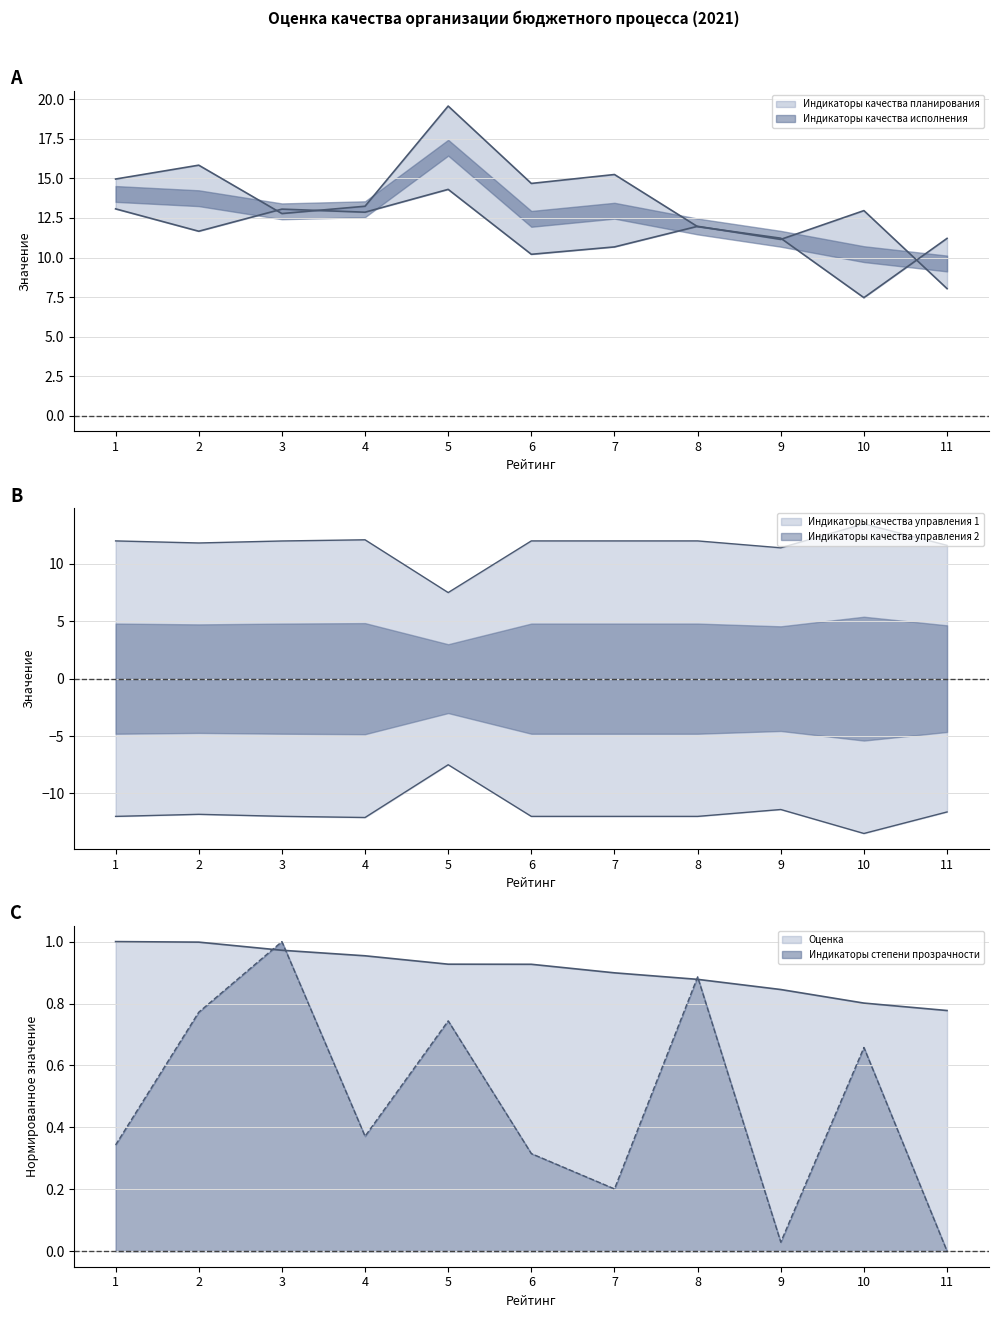

What is the sum of all Индикаторы степени прозрачности values?

5.3